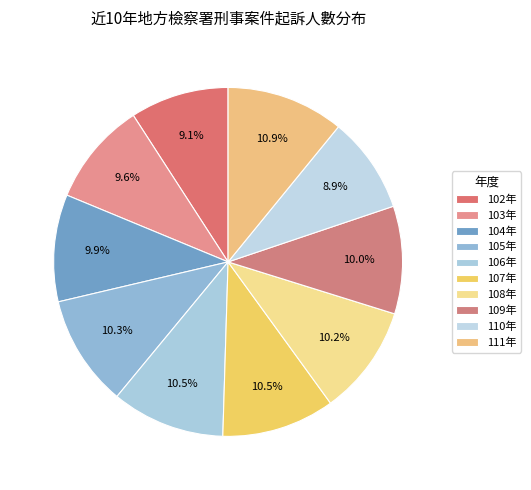

To the nearest percent, what is the combined percentage of 108年 and 110年?

19%